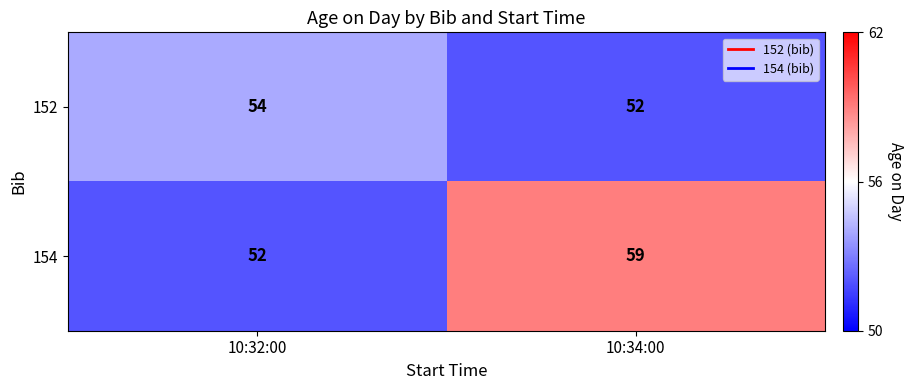

What is the total value across all series at 10:34:00?

111